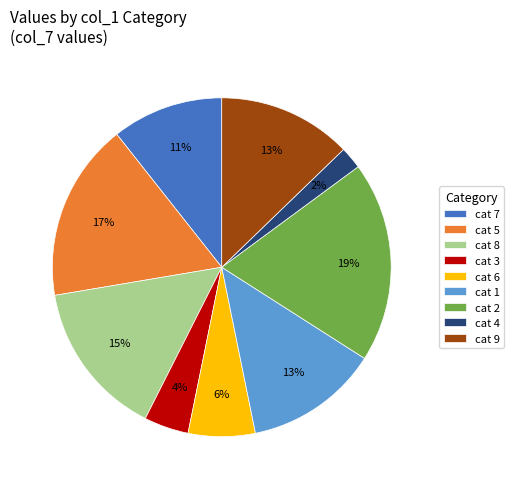

To the nearest percent, what percentage of the pie is cat 2?

19%